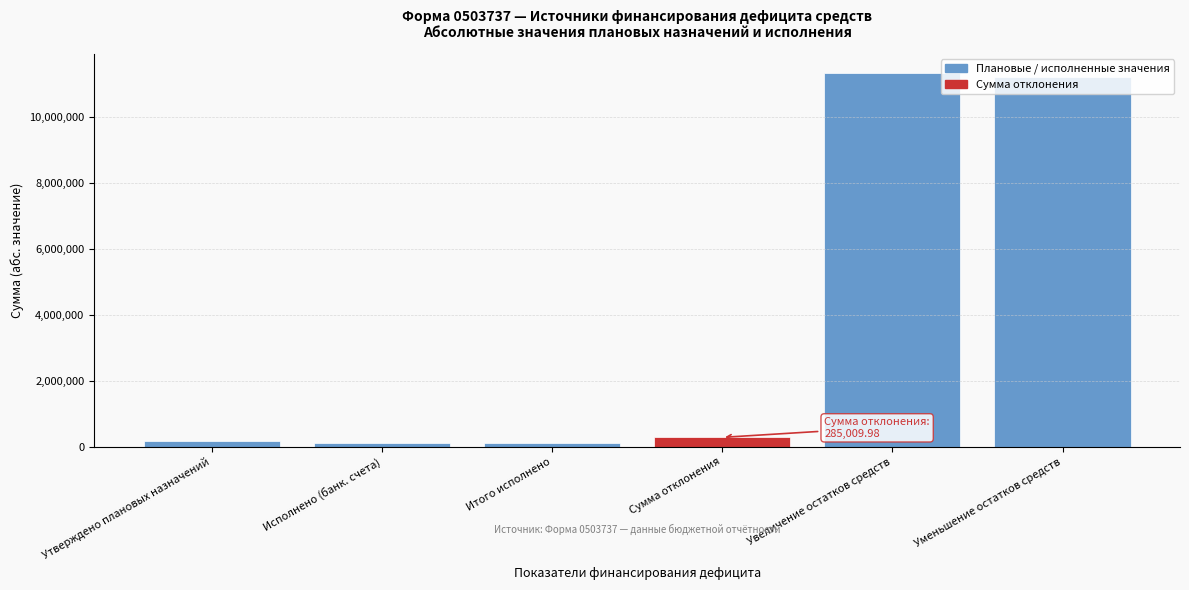

What is the label of the 2nd bar from the right?

Увеличение остатков средств